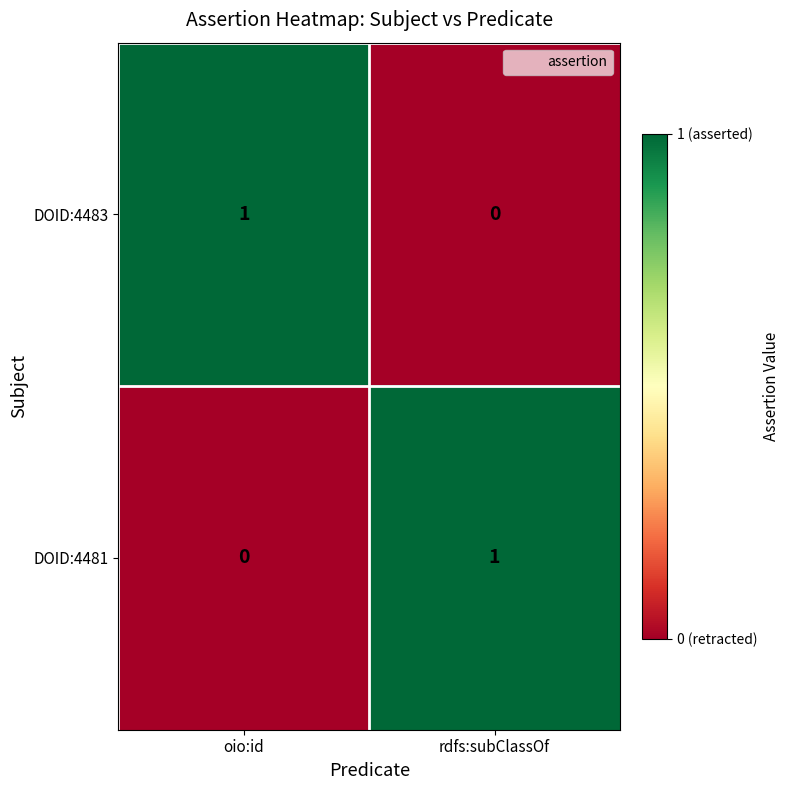

At how many categories does at least one series exceed 0?

2